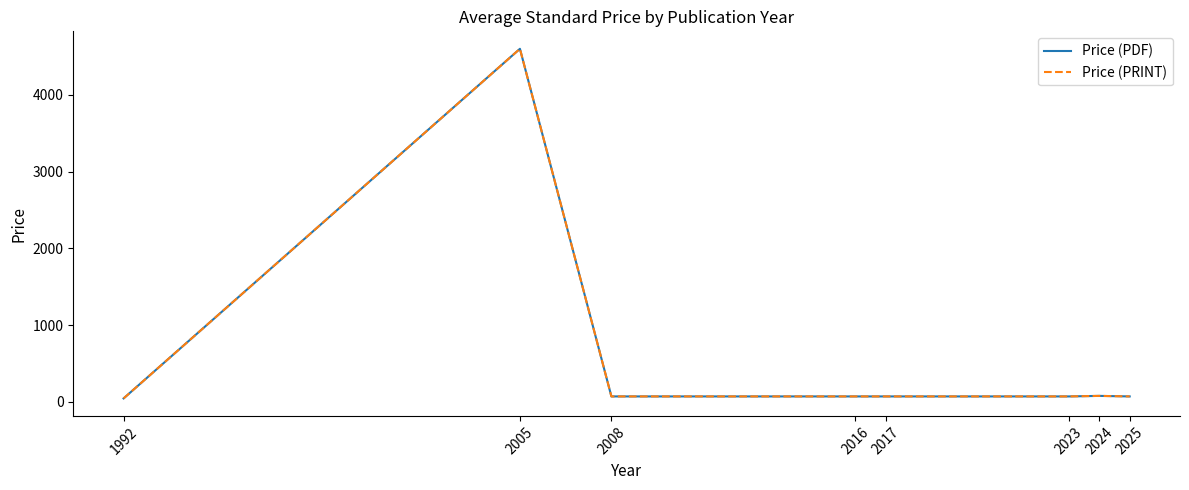

Is this an area chart (filled region under the line)?

No